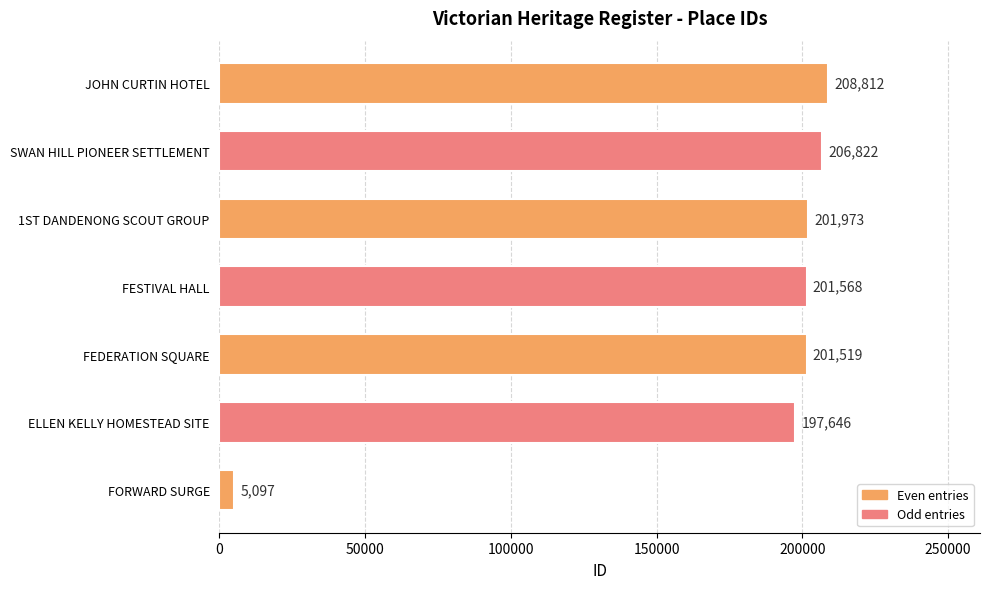

What is the average value?

174777